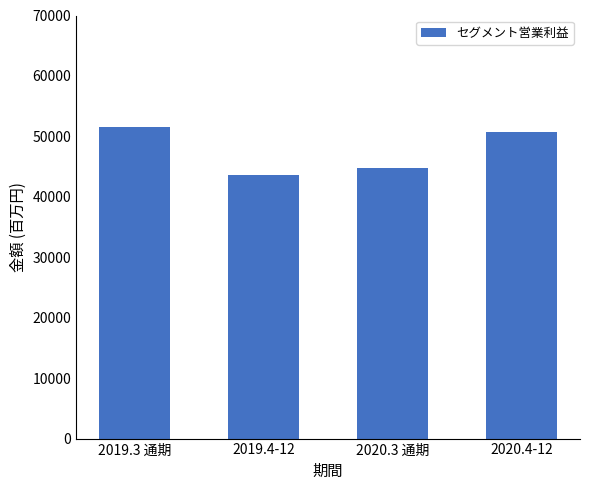

Which has a higher value, 2020.3 通期 or 2019.3 通期?

2019.3 通期